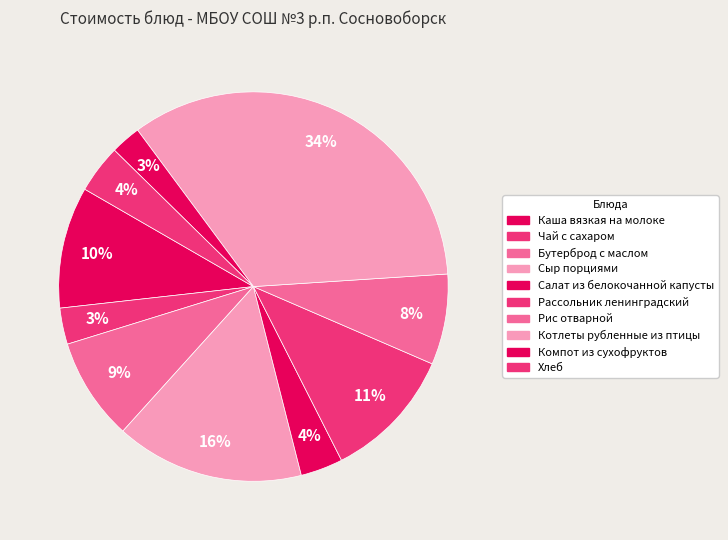

Is Рис отварной the majority of the pie?

No